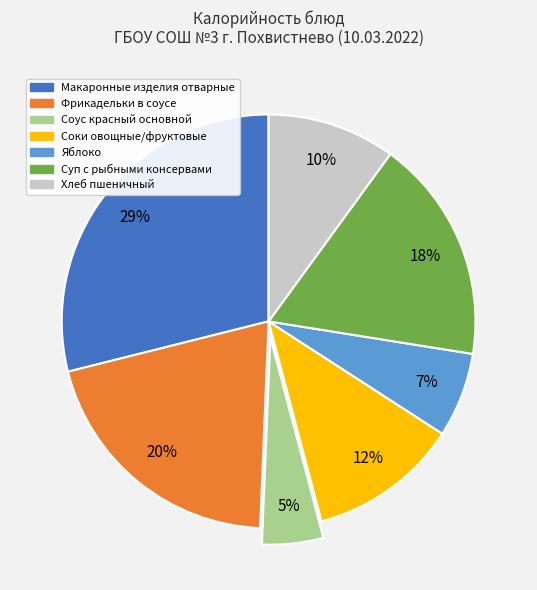

What is the smallest slice in the pie chart?

Соус красный основной